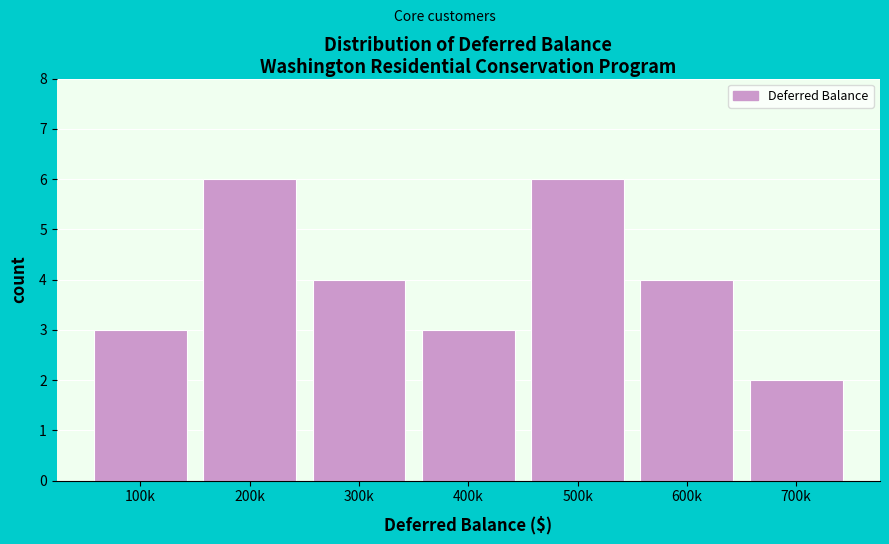

Reading right to left, transcribe all the data shown in this chart.

2	4	6	3	4	6	3